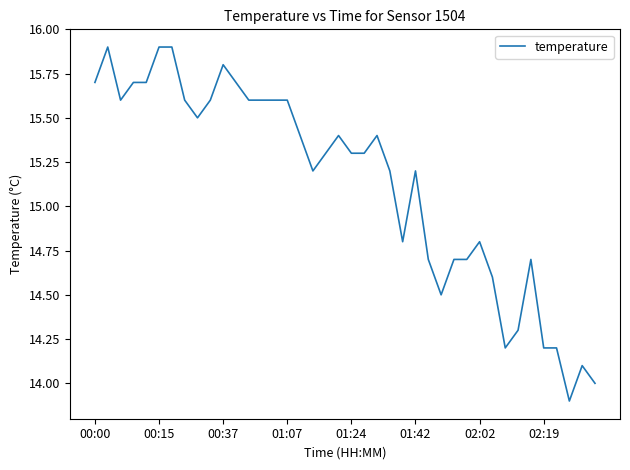

What is the smallest value displayed?

13.9